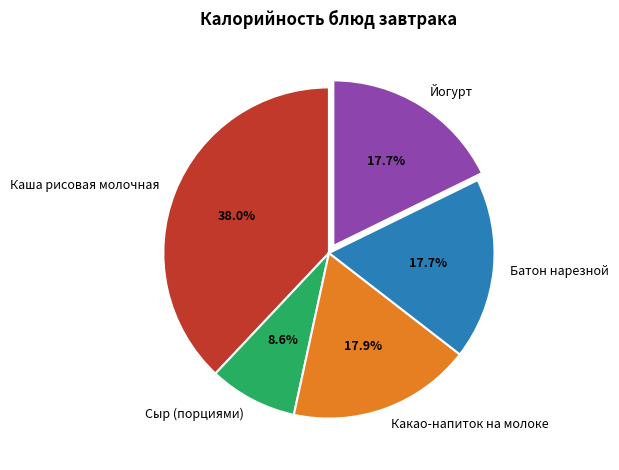

Does Йогурт represent more than half of the total?

No